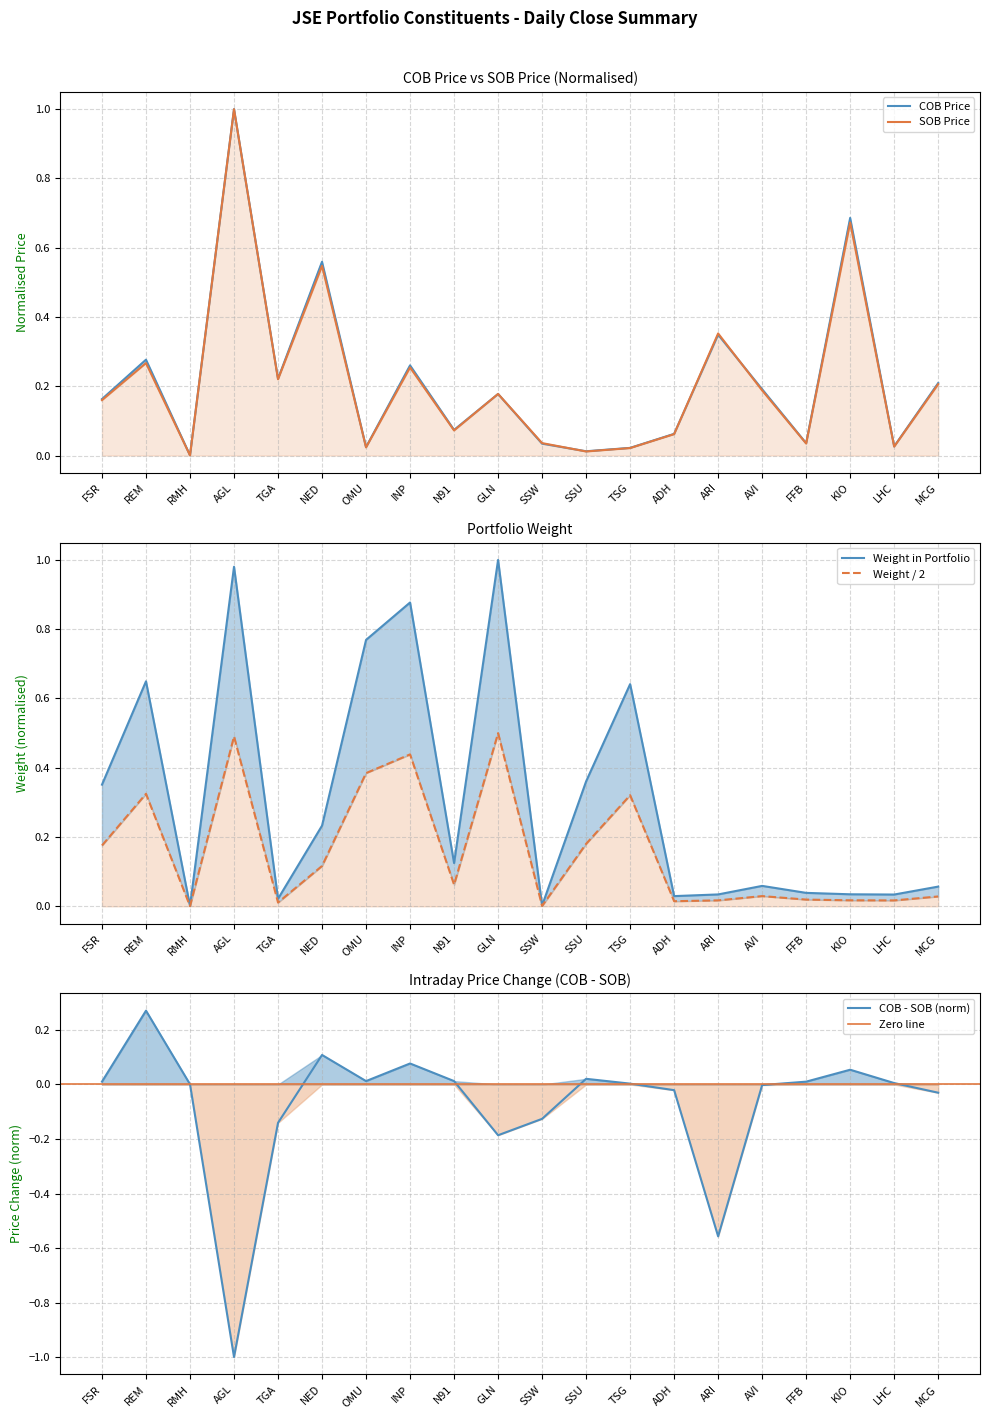

Rank the series by their maximum value, from lowest to highest.

Weight in Portfolio, COB Price, SOB Price